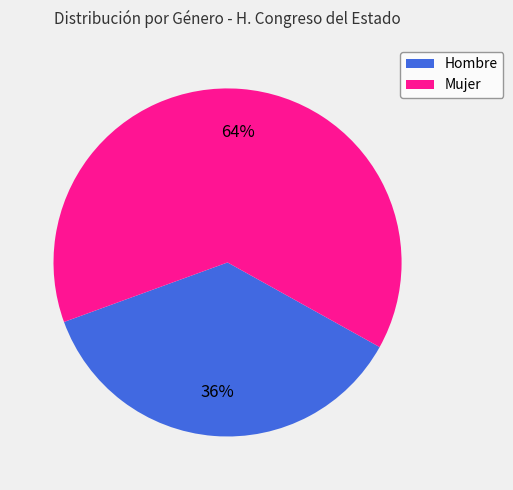

Do Mujer and Hombre together represent more than half of the pie?

Yes